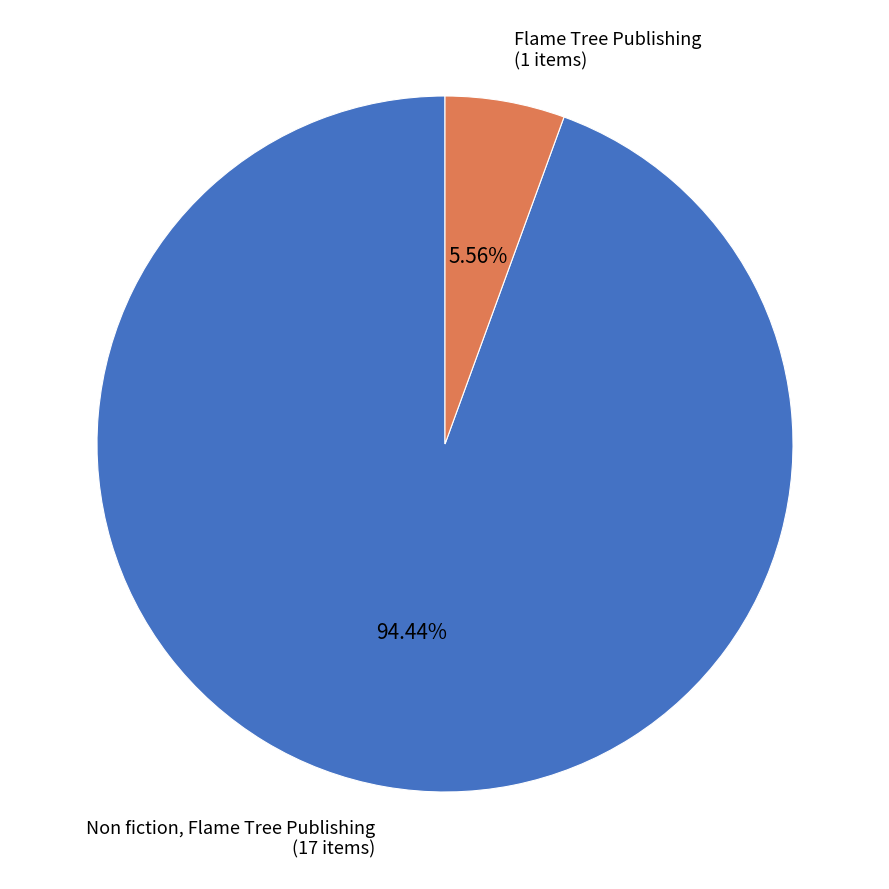

To the nearest percent, what is the difference between the largest and smallest slice percentages?

89%